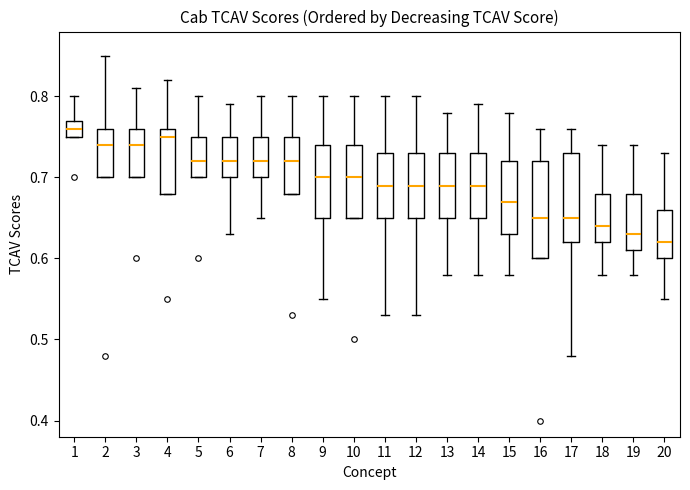

Reading left to right, transcribe this box plot: for each box, give where its median line is, the range the box spans, and where its two whiskers end, as read against the y-axis. The values are not printed on the chart, so give them approximately, as read against the axis.

1: median 0.76, box 0.75 to 0.77, whiskers 0.75 to 0.80
2: median 0.74, box 0.70 to 0.76, whiskers 0.70 to 0.85
3: median 0.74, box 0.70 to 0.76, whiskers 0.70 to 0.81
4: median 0.75, box 0.68 to 0.76, whiskers 0.68 to 0.82
5: median 0.72, box 0.70 to 0.75, whiskers 0.70 to 0.80
6: median 0.72, box 0.70 to 0.75, whiskers 0.63 to 0.79
7: median 0.72, box 0.70 to 0.75, whiskers 0.65 to 0.80
8: median 0.72, box 0.68 to 0.75, whiskers 0.68 to 0.80
9: median 0.70, box 0.65 to 0.74, whiskers 0.55 to 0.80
10: median 0.70, box 0.65 to 0.74, whiskers 0.65 to 0.80
11: median 0.69, box 0.65 to 0.73, whiskers 0.53 to 0.80
12: median 0.69, box 0.65 to 0.73, whiskers 0.53 to 0.80
13: median 0.69, box 0.65 to 0.73, whiskers 0.58 to 0.78
14: median 0.69, box 0.65 to 0.73, whiskers 0.58 to 0.79
15: median 0.67, box 0.63 to 0.72, whiskers 0.58 to 0.78
16: median 0.65, box 0.60 to 0.72, whiskers 0.60 to 0.76
17: median 0.65, box 0.62 to 0.73, whiskers 0.48 to 0.76
18: median 0.64, box 0.62 to 0.68, whiskers 0.58 to 0.74
19: median 0.63, box 0.61 to 0.68, whiskers 0.58 to 0.74
20: median 0.62, box 0.60 to 0.66, whiskers 0.55 to 0.73